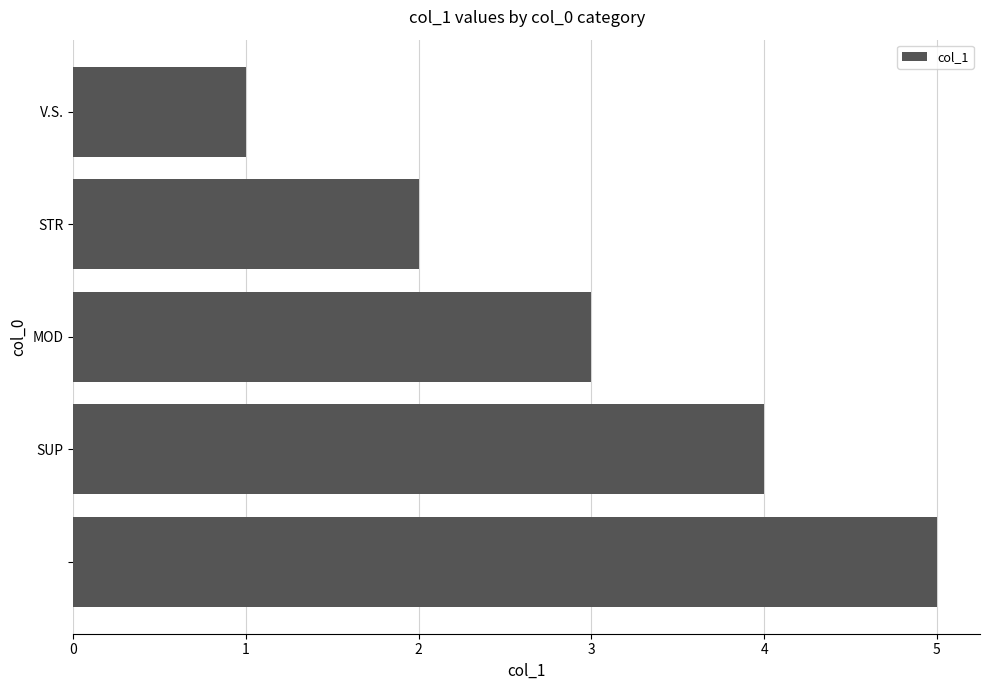

What is the sum of all values?

15